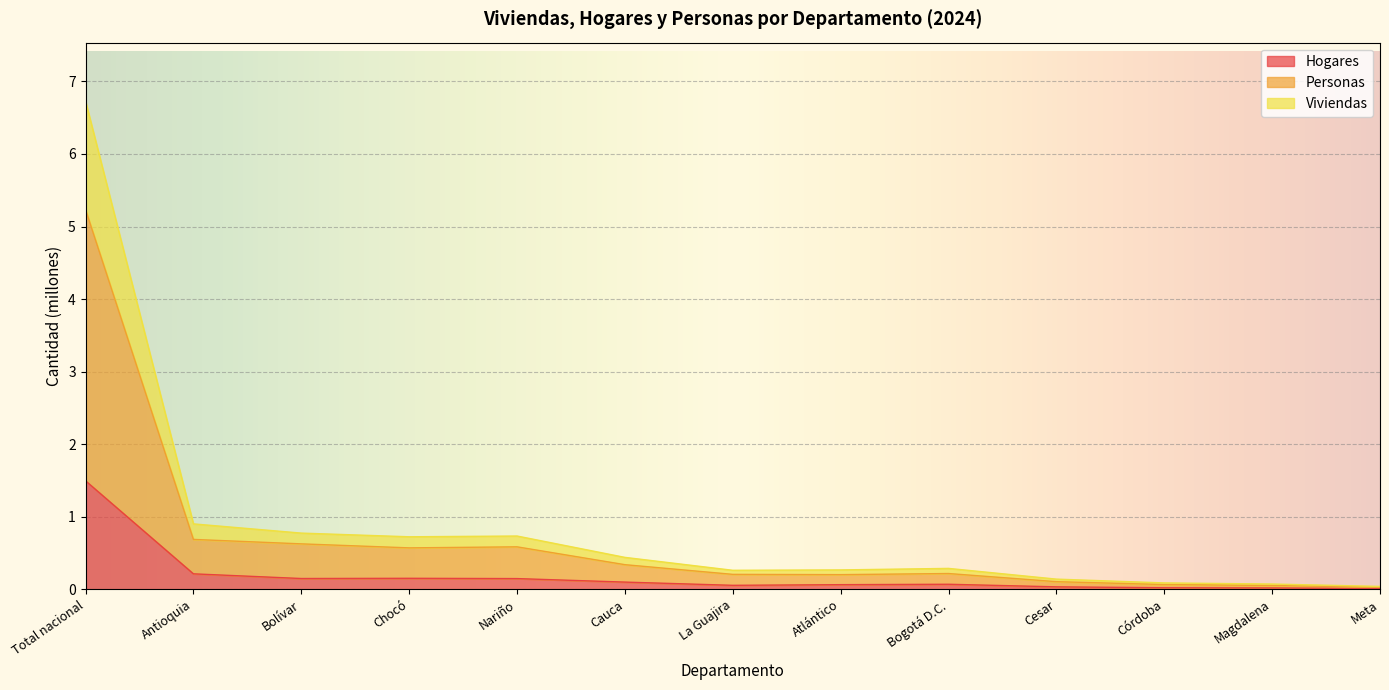

Where is the first local maximum for Viviendas?

Nariño